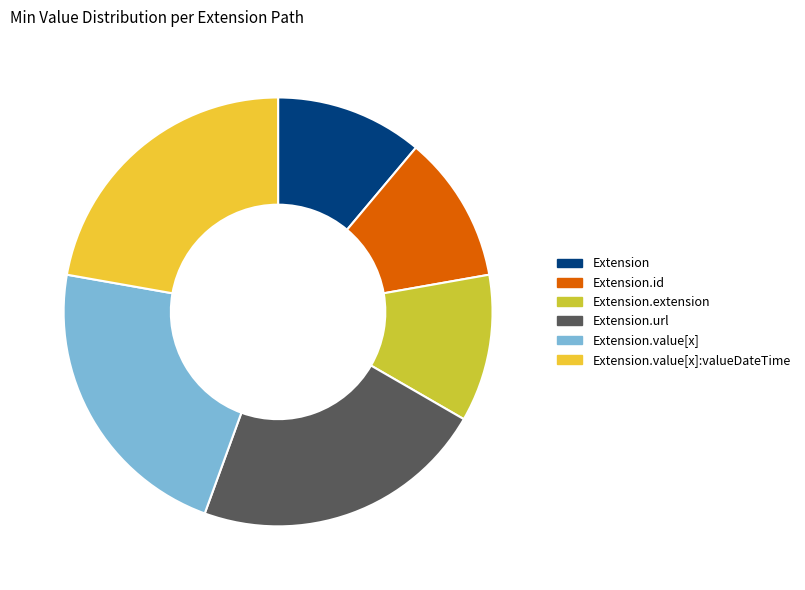

Approximately how many times larger is the value at Extension.id compared to Extension.url?

0.5